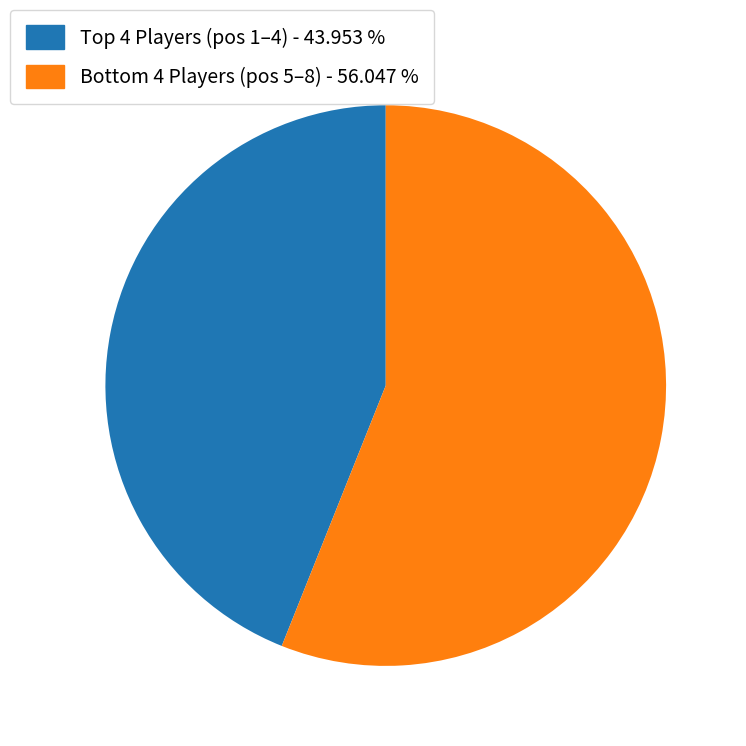

How many slices are in this pie chart?

2